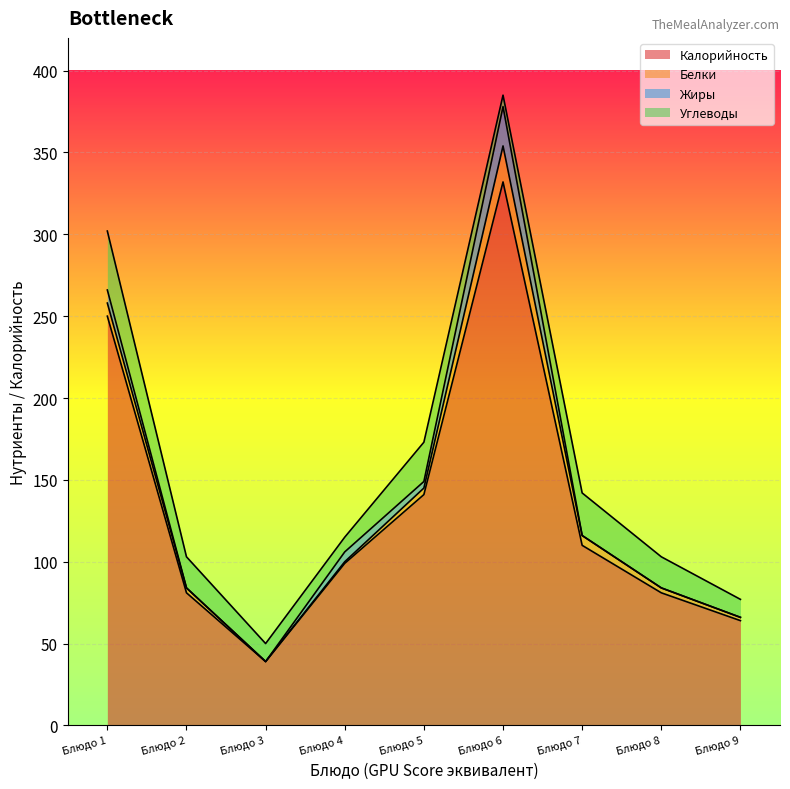

True or false: Калорийность has a value of 113 at Хлеб ржаной.

False